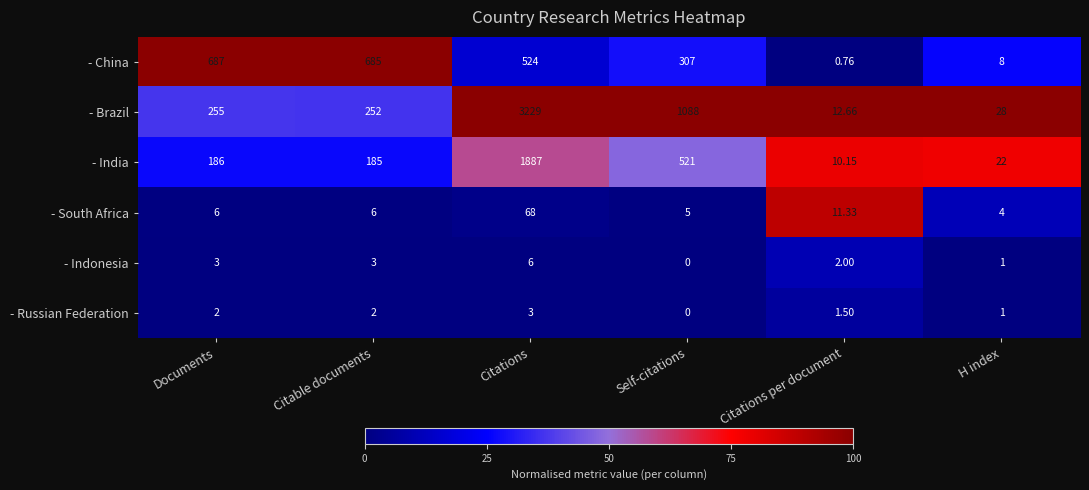

Which category has the highest value in the - South Africa series?

Citations